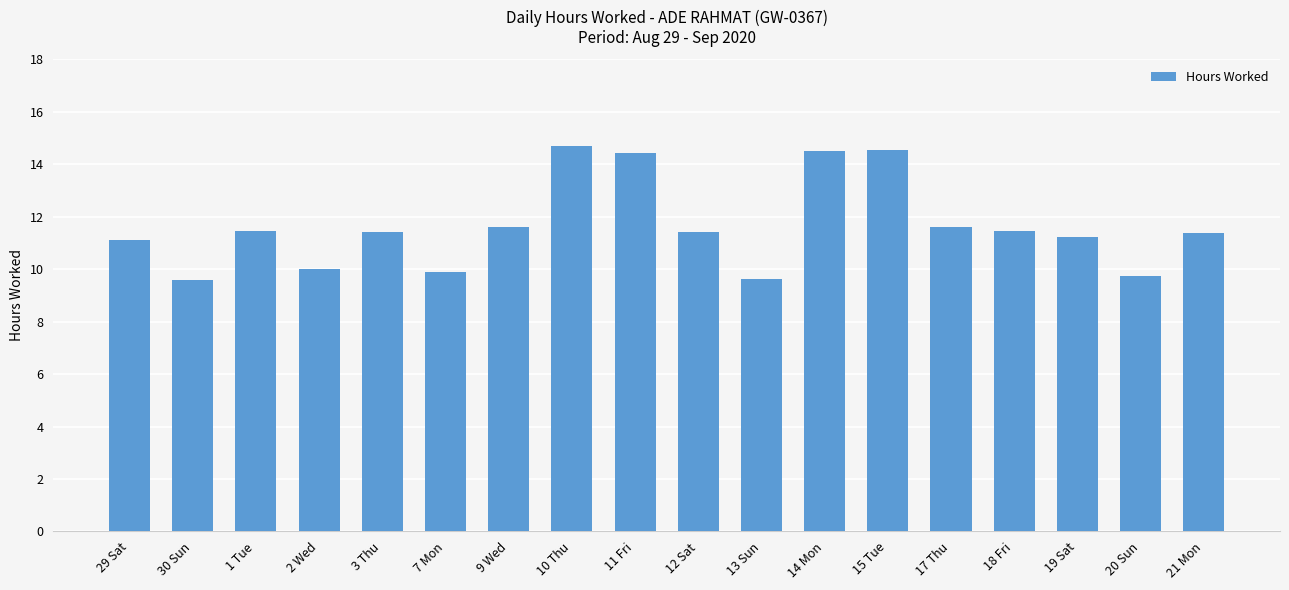

The value at 15 Tue is 14.5. True or false?

True